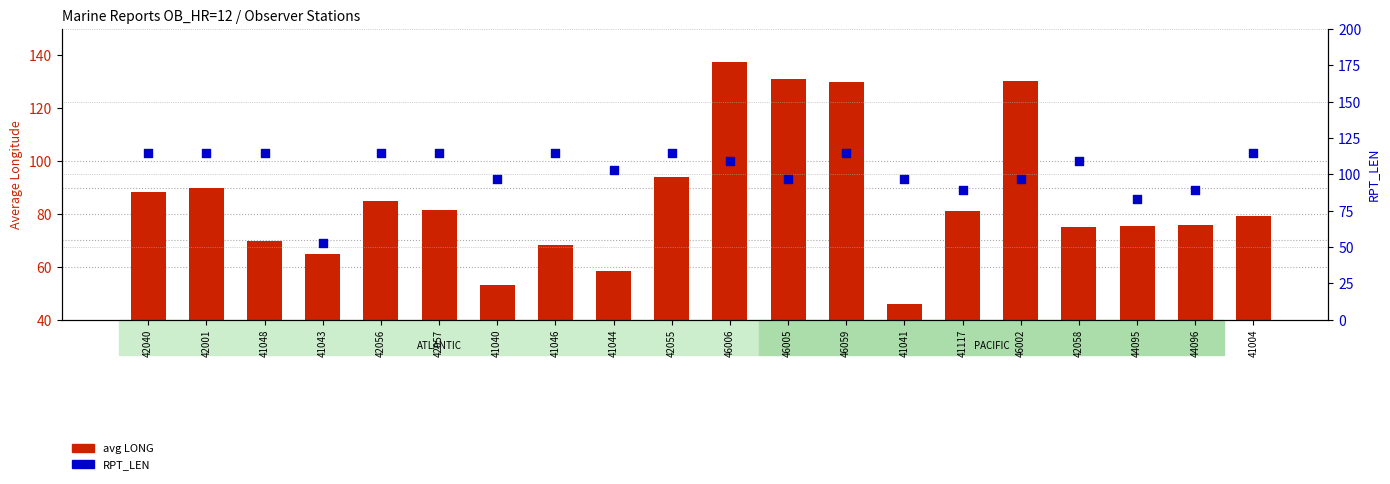

What are all the series names shown in the legend?

avg LONG, RPT_LEN